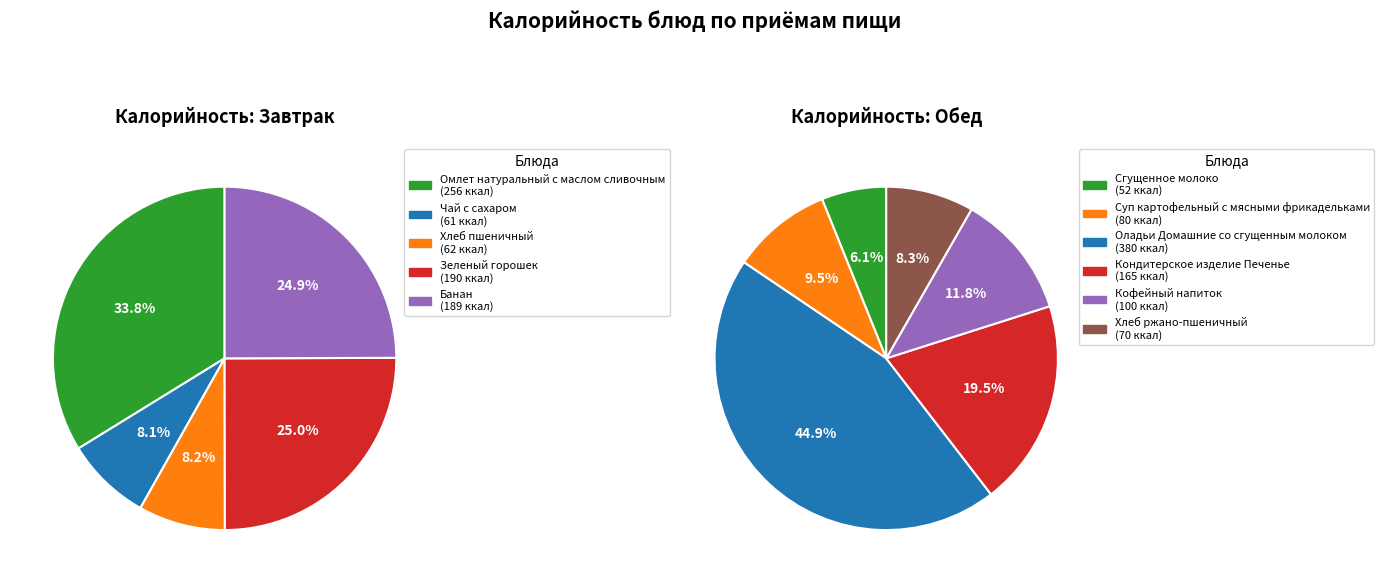

Is the sum of Зеленый горошек and Банан greater than half?

No